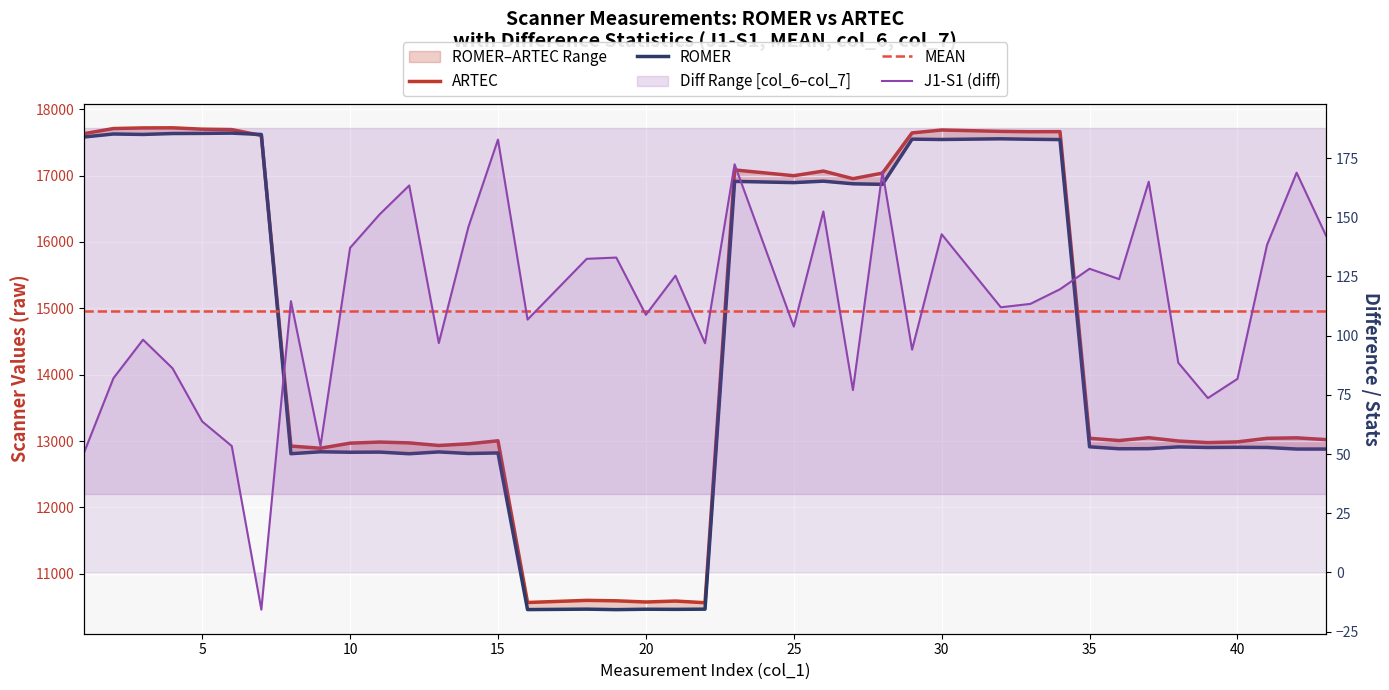

How many lines are shown in the chart?

4